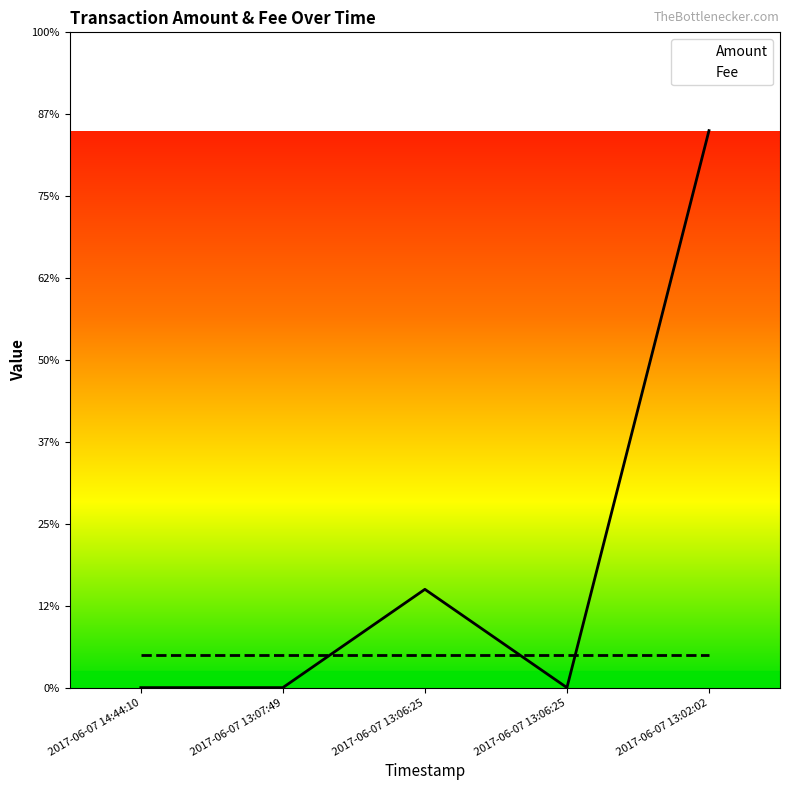

Rank the series by their maximum value, from lowest to highest.

Fee, Amount